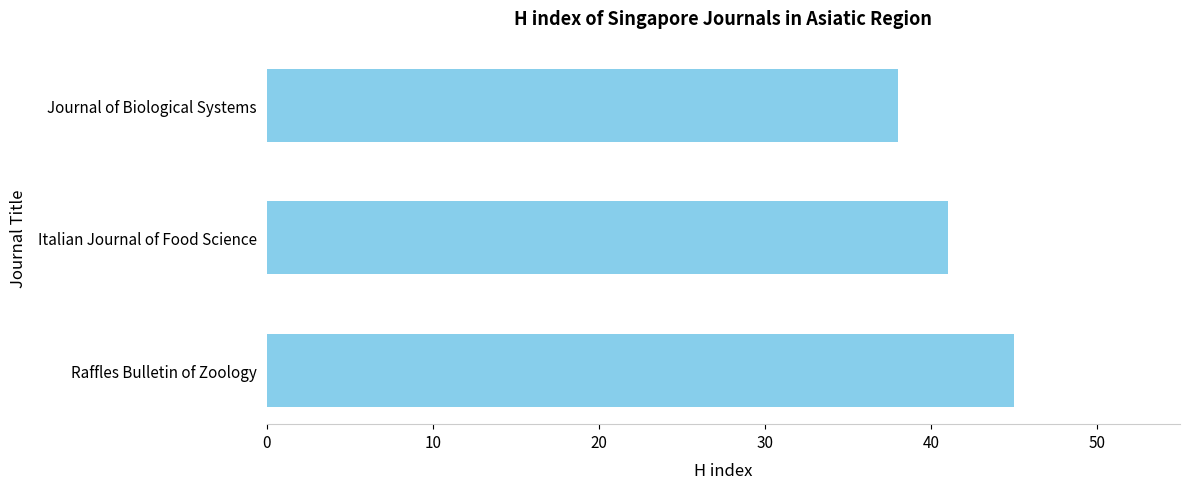

The value at Journal of Biological Systems is 38. True or false?

True